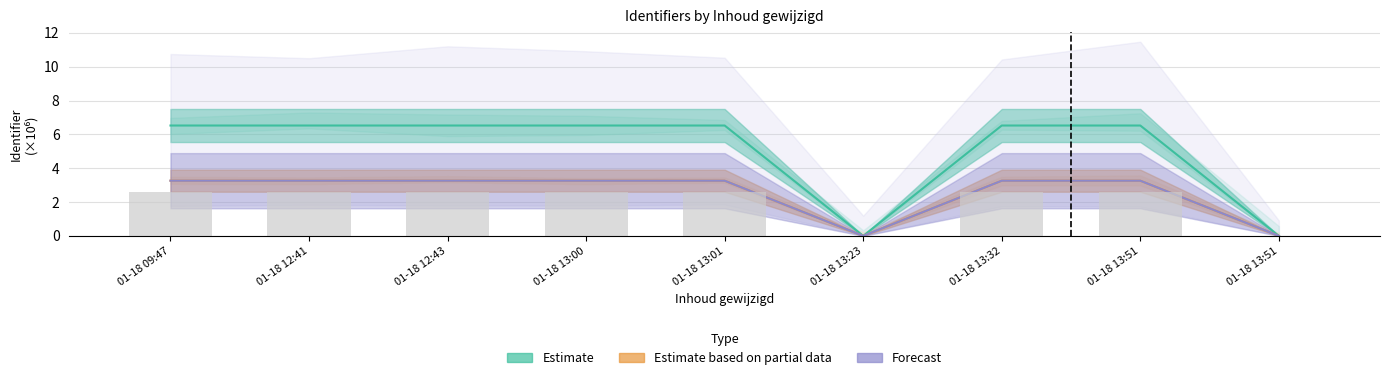

What is the total value across all series at 01-18 09:47?

13.0